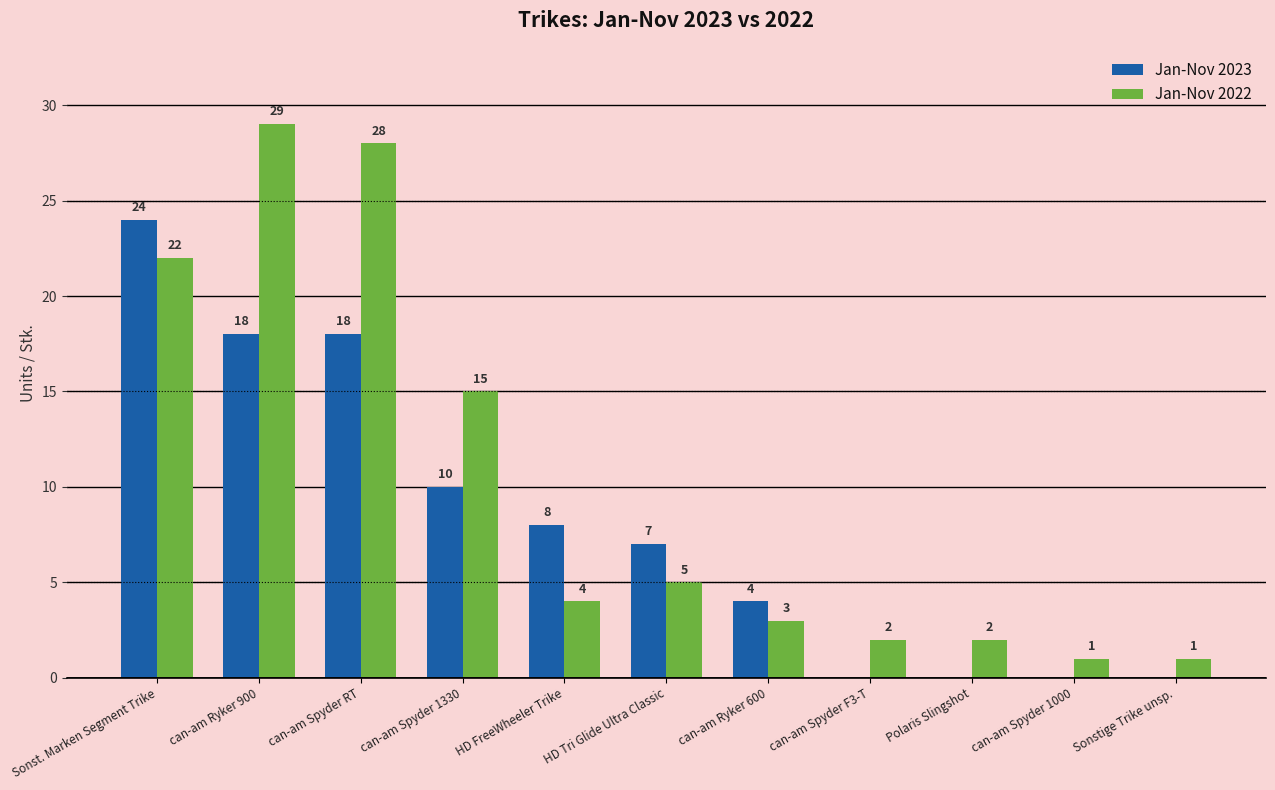

What is the sum of all Jan-Nov 2022 values?

112